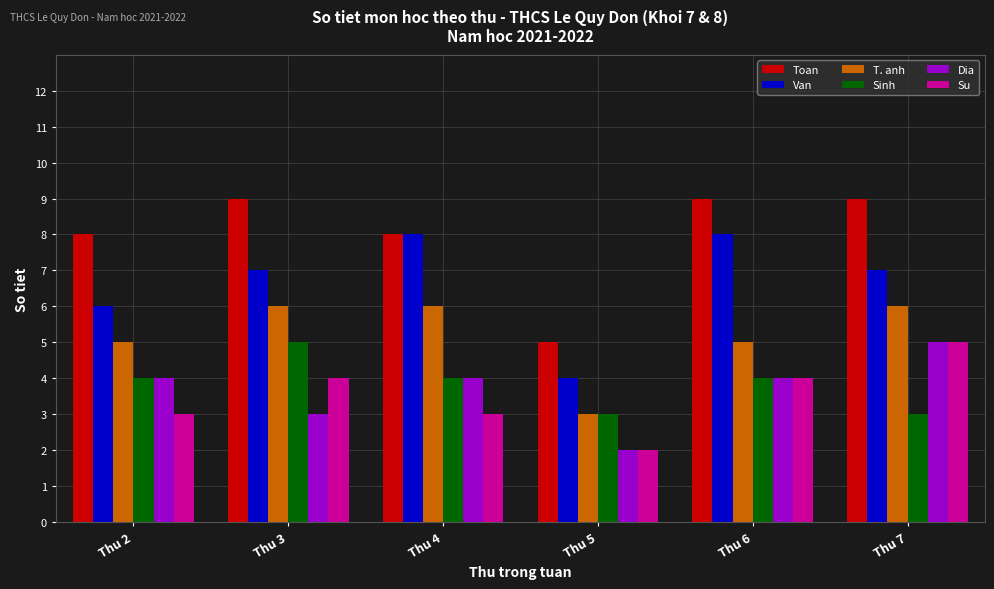

Which category has the lowest value across all series?

Thu 5